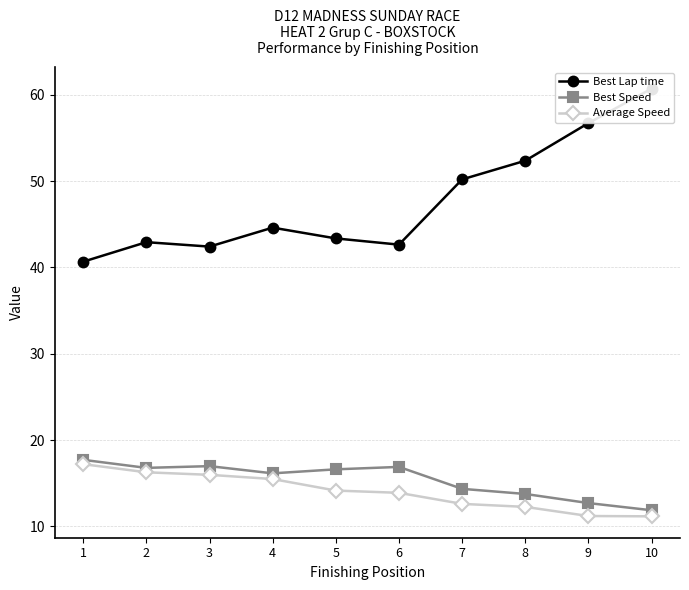

Which series has the widest spread of values?

Best Lap time